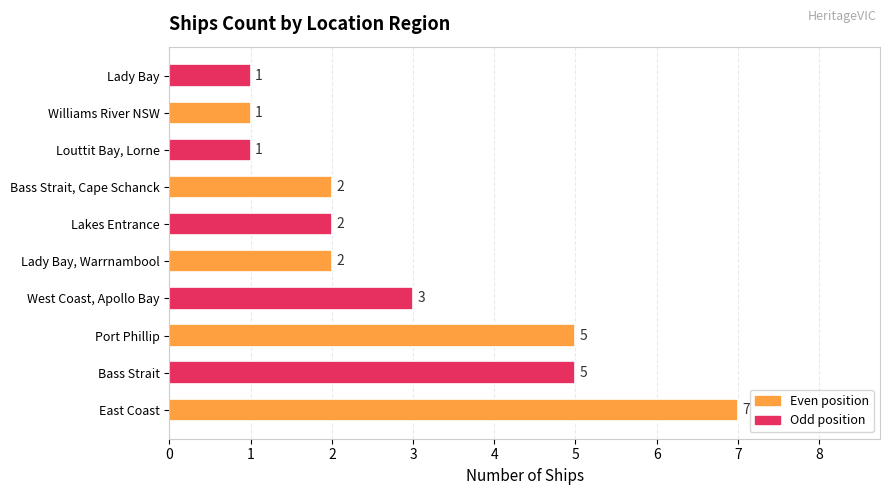

What is the smallest value displayed?

1